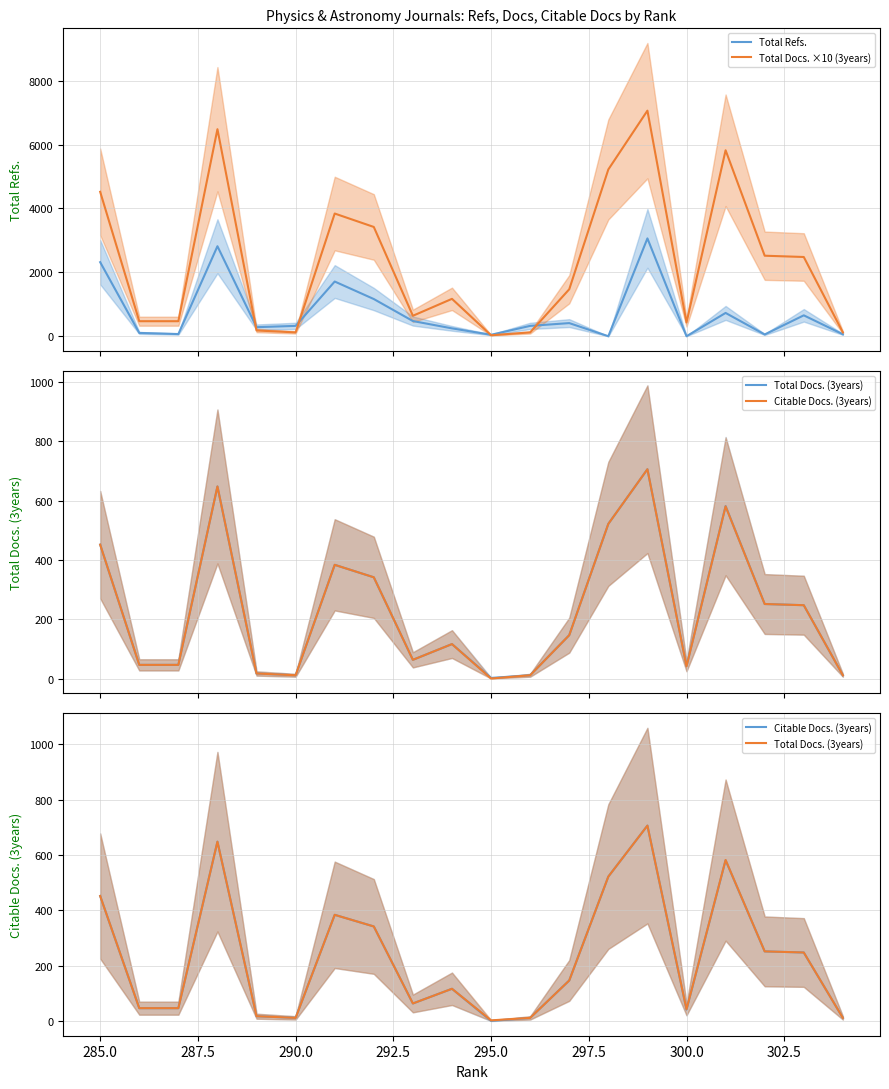

What is the sum of all Citable Docs. (3years) values?

4654